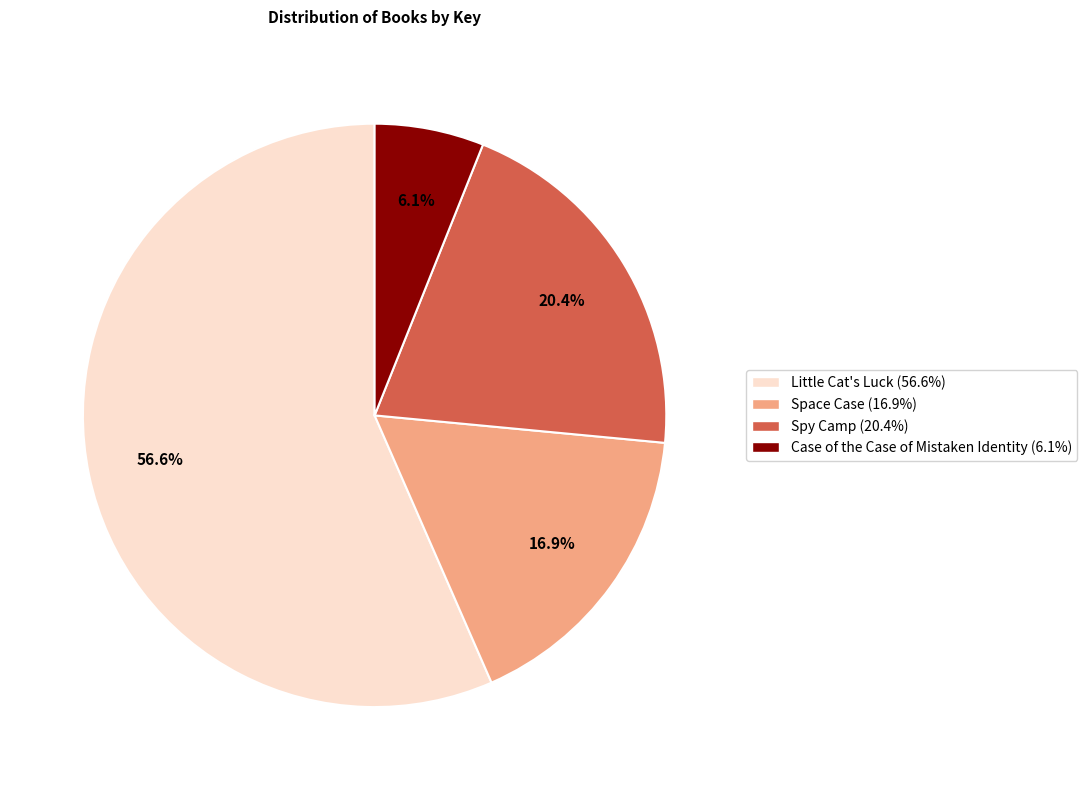

To the nearest percent, what percentage of the pie is Little Cat's Luck?

57%